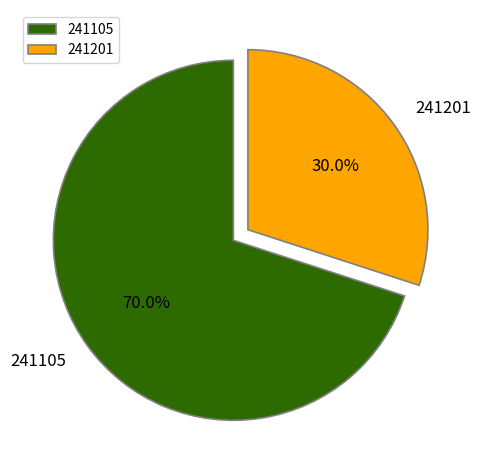

Which slice is the smallest?

241201